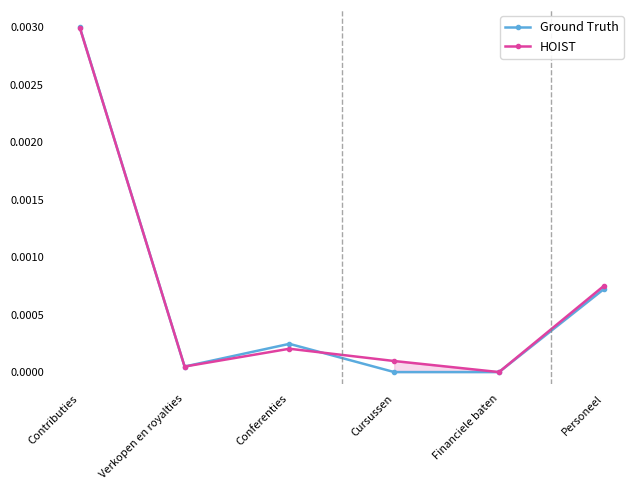

At which label does HOIST reach its minimum?

Financiele baten